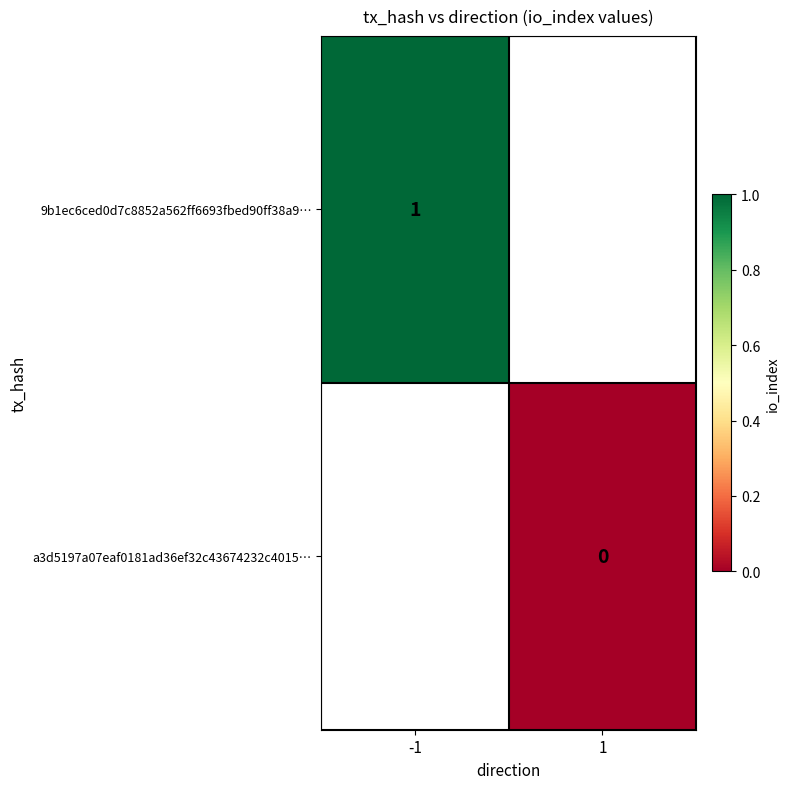

True or false: 9b1ec6ced0d7c8852a562ff6693fbed90ff38a9… has a value of 1 at -1.

True